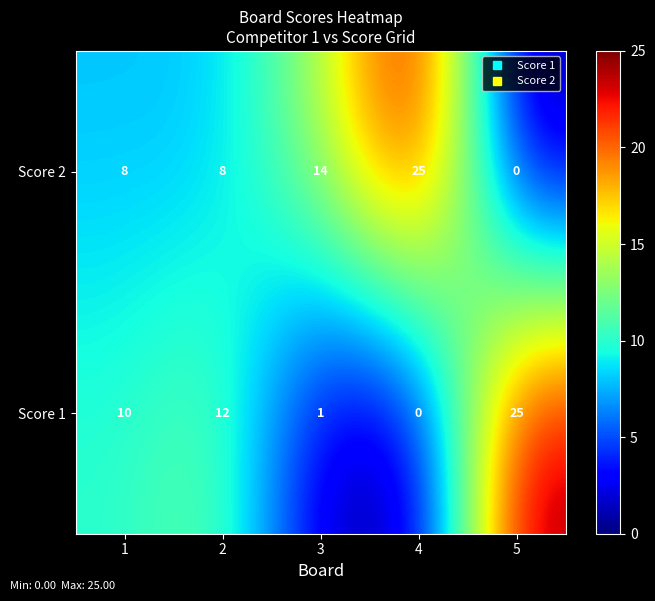

What is the spread (max minus min) of values at 2?

4